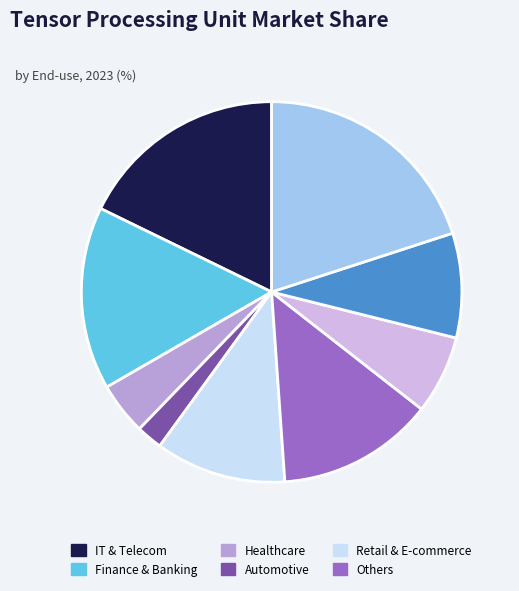

Is there a majority slice in this chart?

No